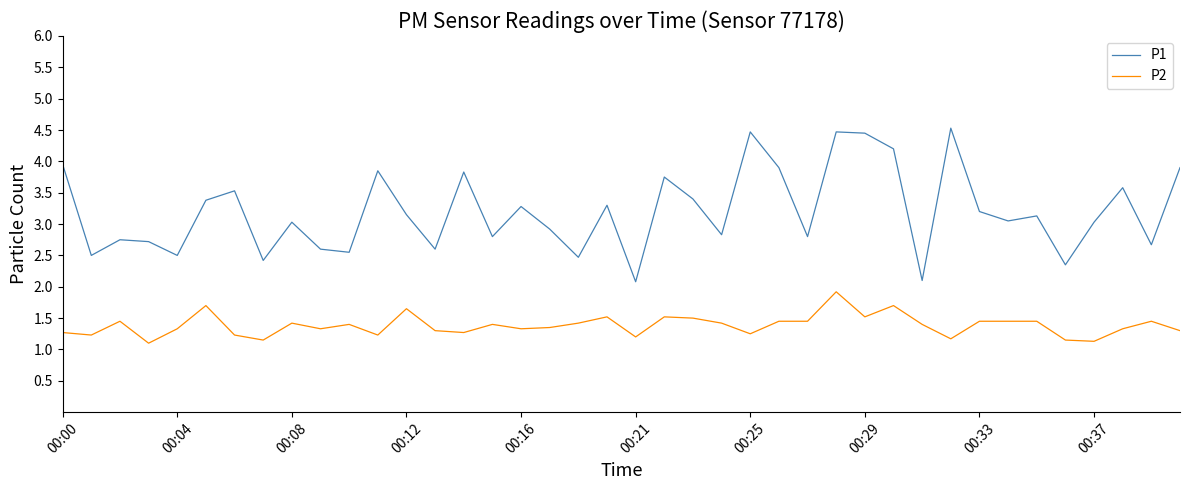

Which series has the largest total across all categories?

P1